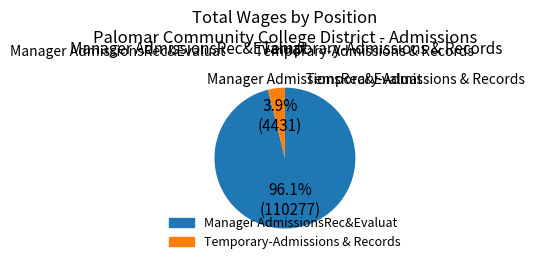

How many segments does this pie chart have?

2